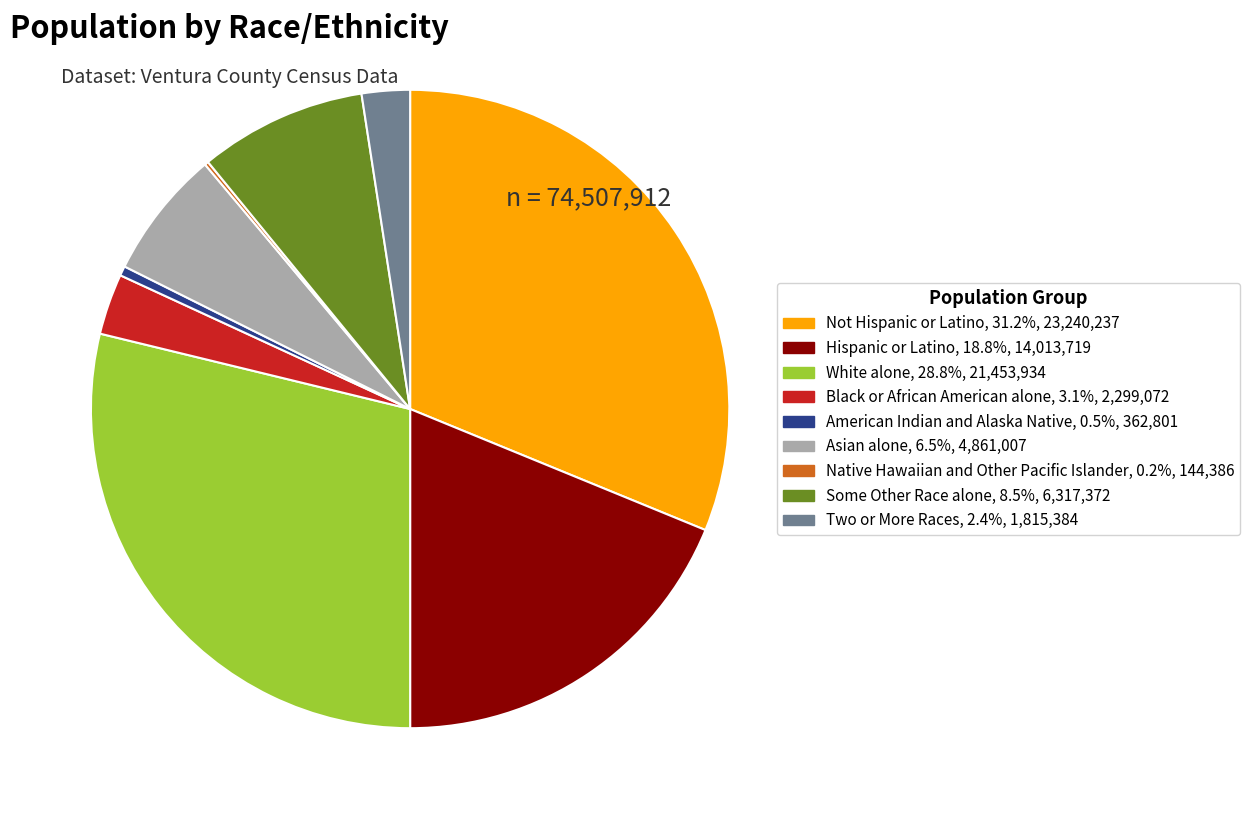

Is there any slice that represents more than half of the pie?

No